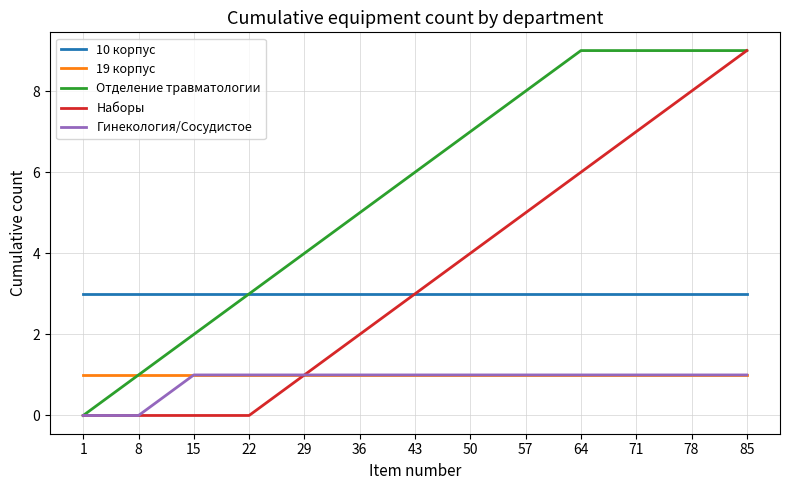

Is the value of Наборы at 64 greater than the value of Отделение травматологии at 85?

No